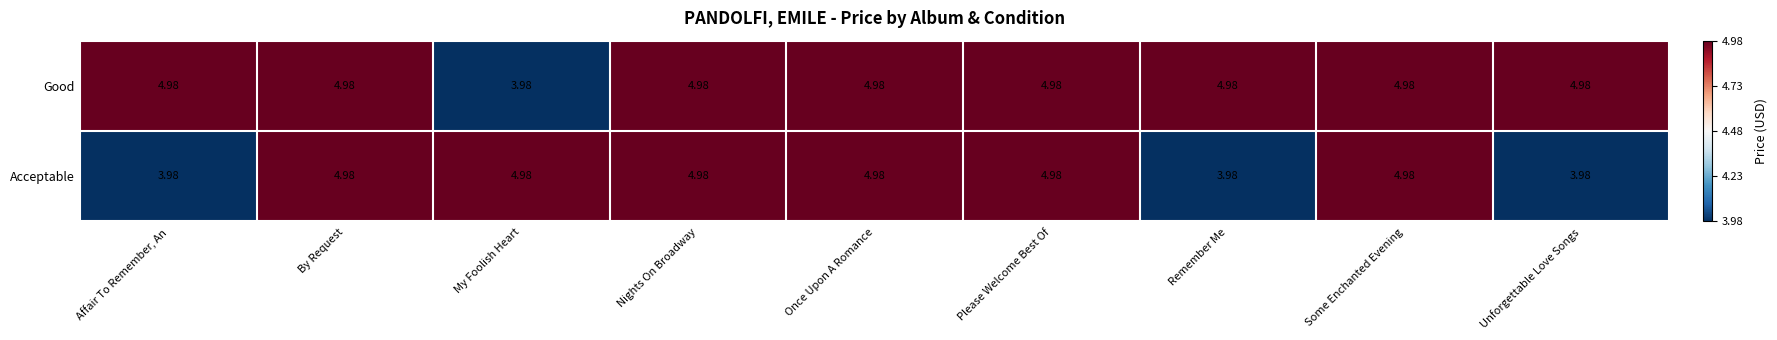

Between Affair To Remember, An and Nights On Broadway, which series saw the biggest shift?

Acceptable